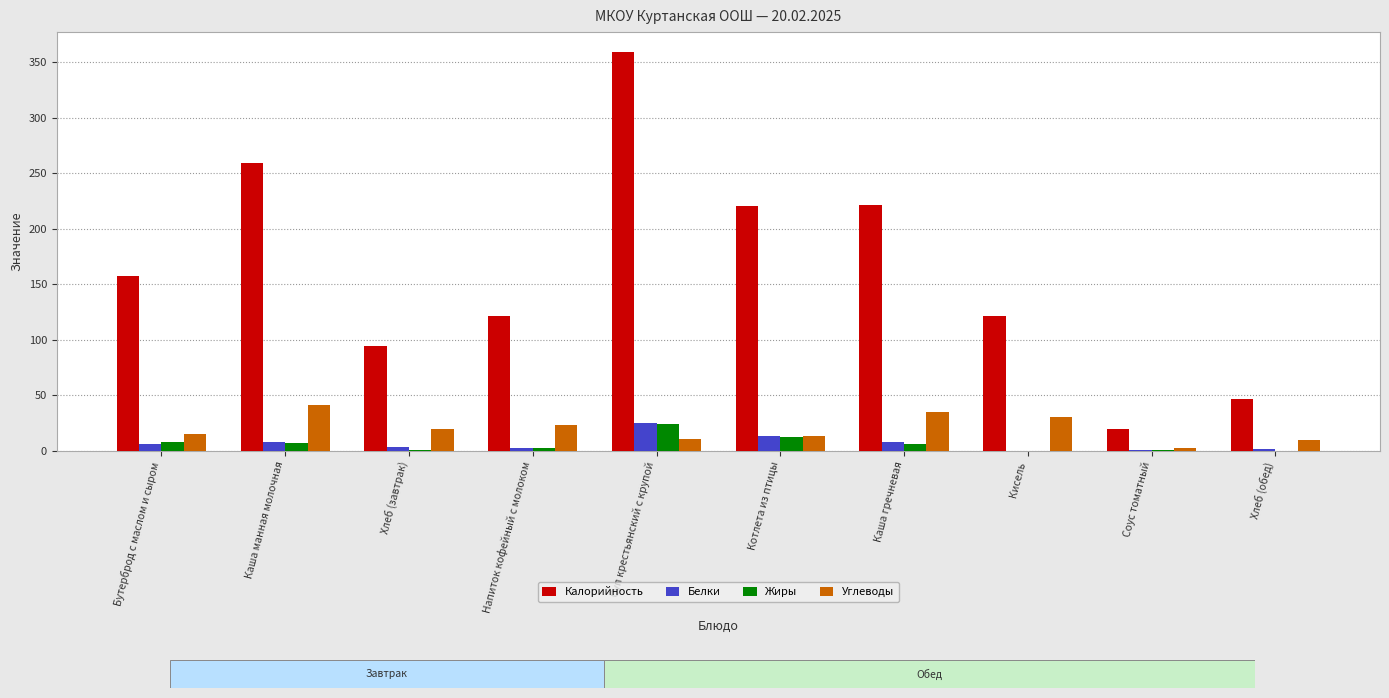

What is the approximate value of Калорийность at Бутерброд с маслом и сыром?

157.8